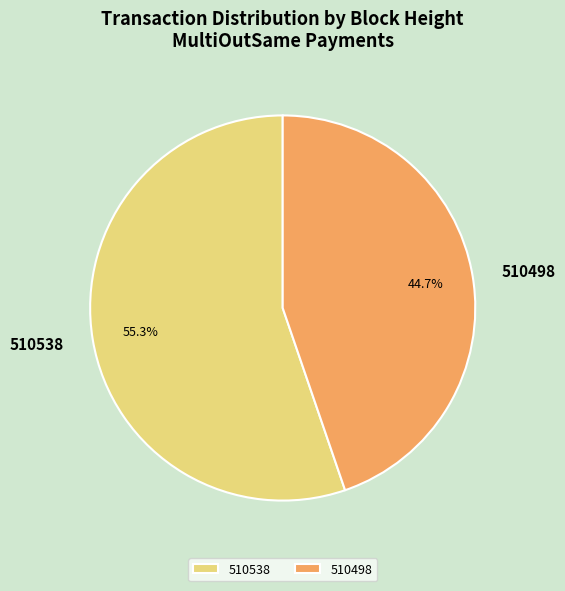

Rank the categories by value from lowest to highest.

510498, 510538